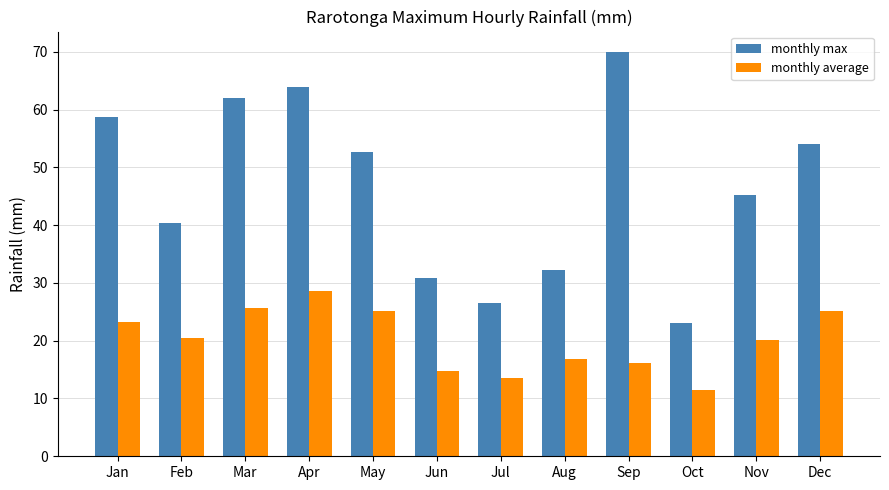

True or false: monthly average has a value of 13.5 at Jul.

True